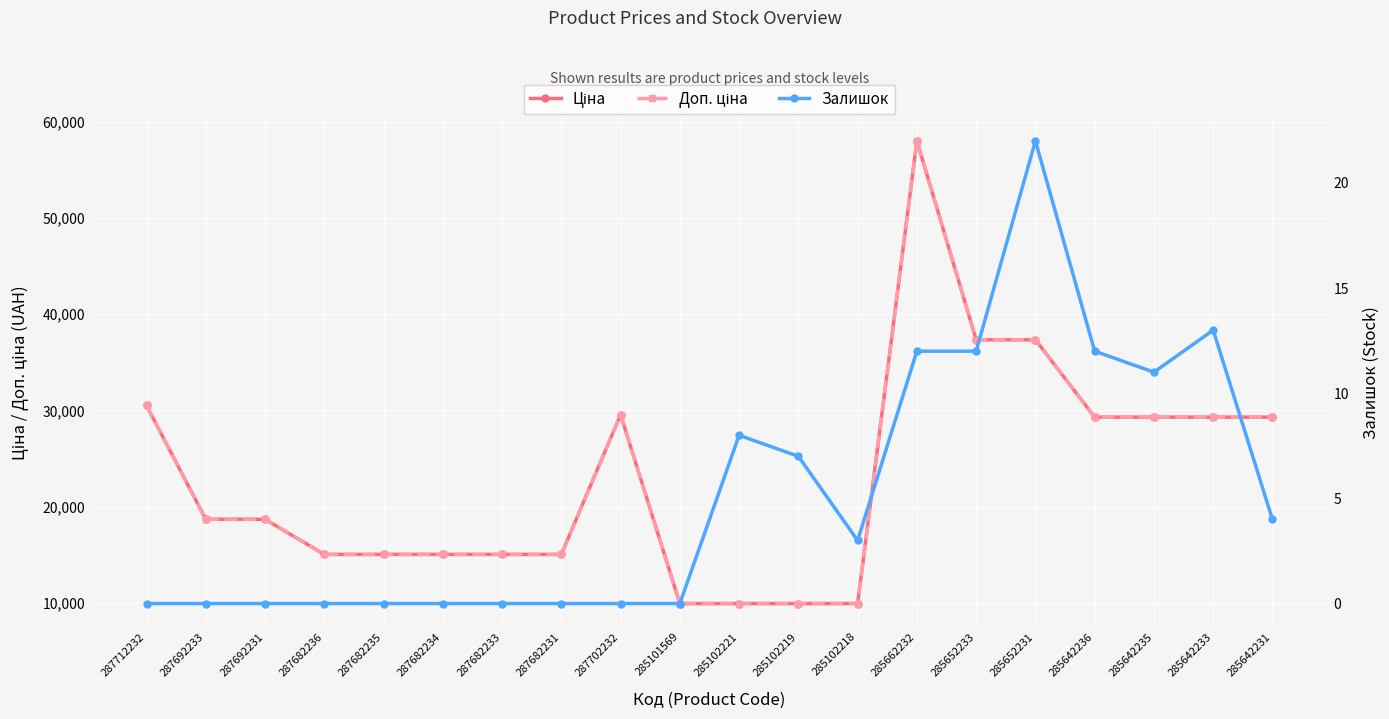

What value does the Доп. ціна series have at 287682233?

15019.2